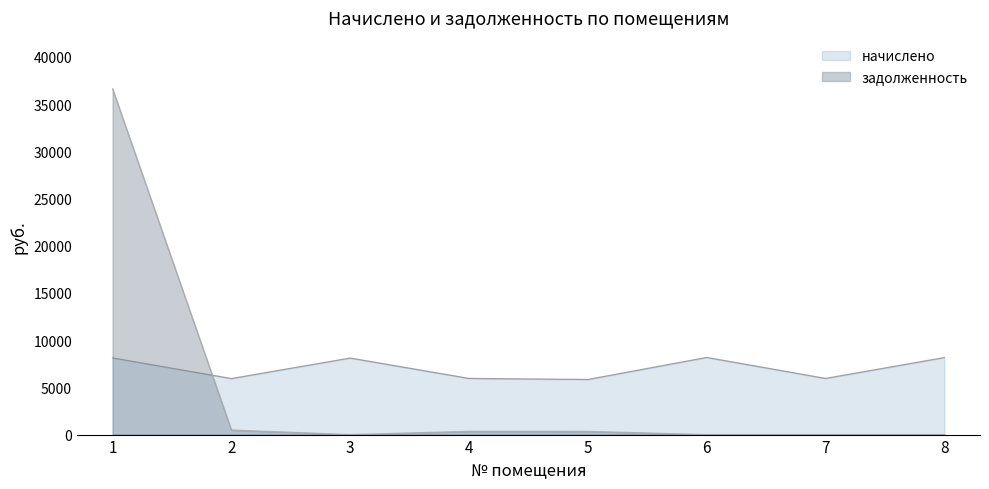

What is the maximum value shown in the chart?

36633.2